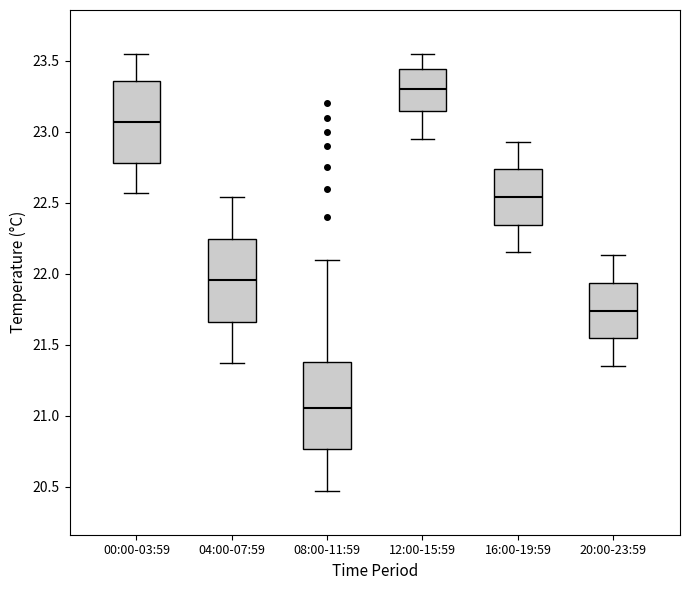

Where is the lower edge of the box for 12:00-15:59 on the y-axis? The values are not printed on the chart, so give them approximately, as read against the axis.

23.15